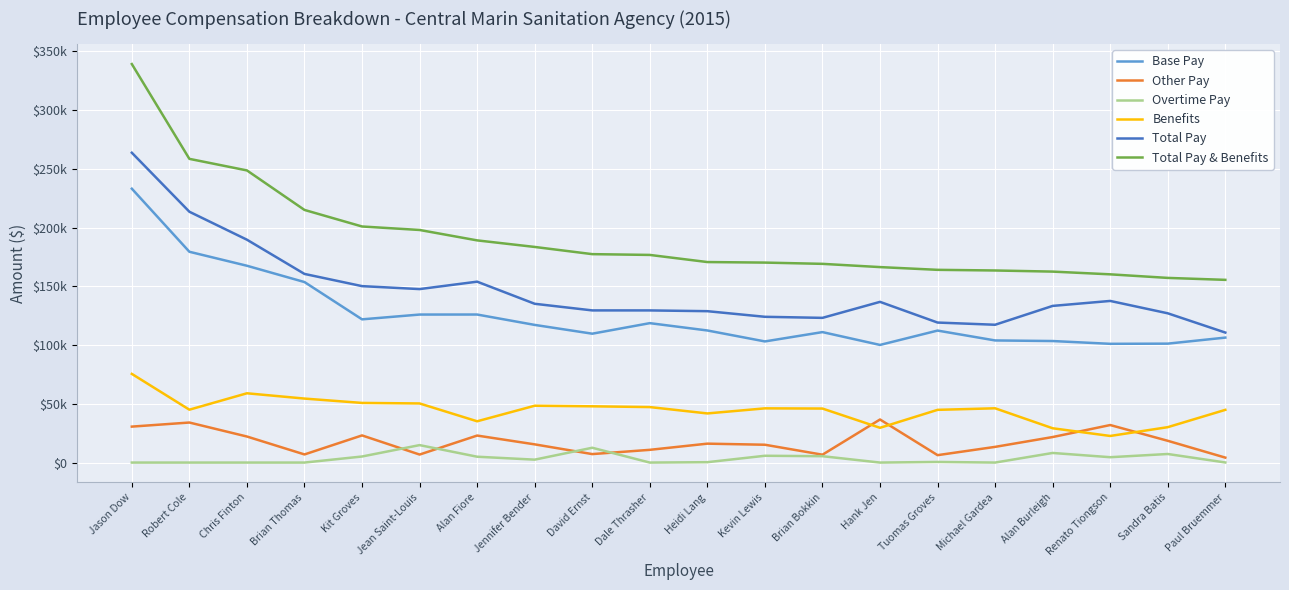

True or false: Overtime Pay and Base Pay intersect in this chart.

False